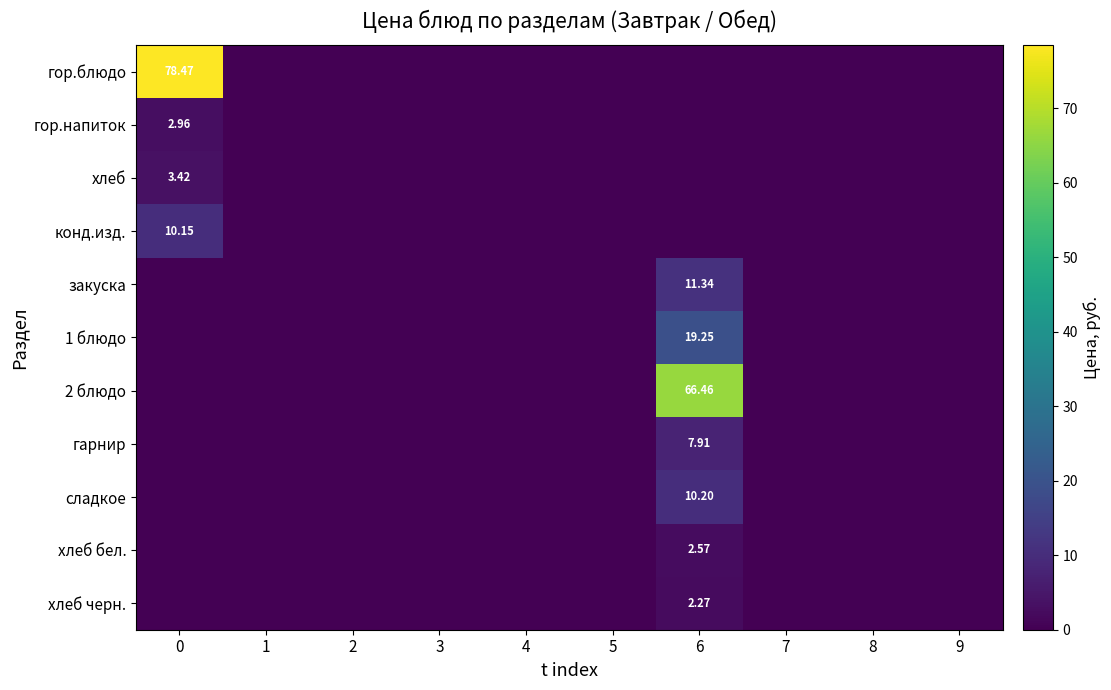

At how many categories does at least one series exceed 76?

1